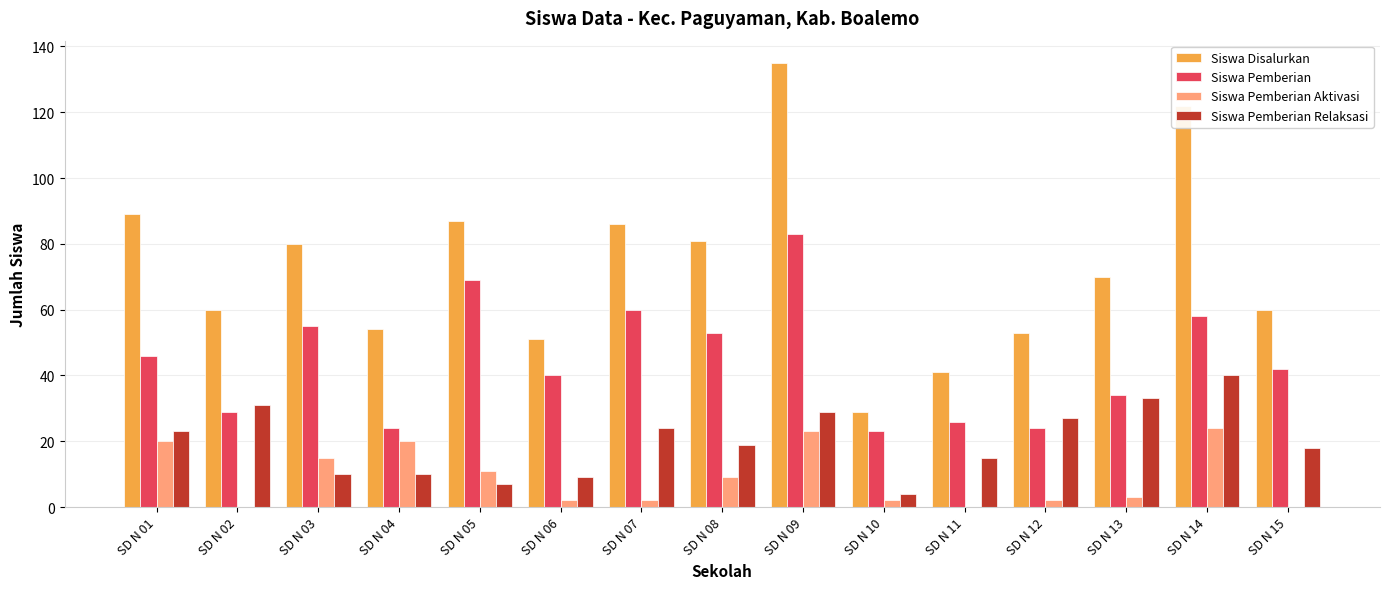

What is the highest value of the Siswa Pemberian series?

83